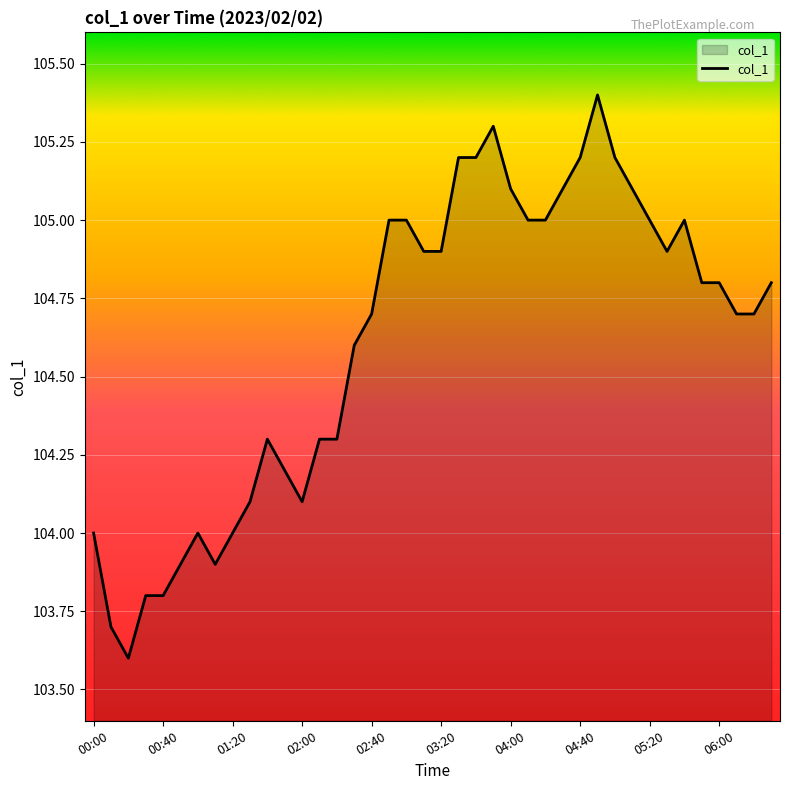

What is the greatest value displayed?

105.4